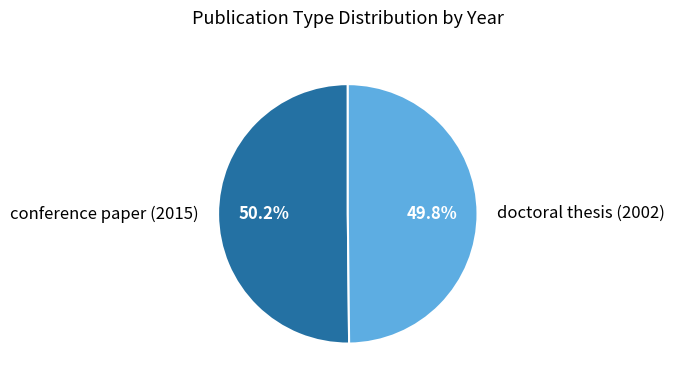

To the nearest percent, what is the average slice percentage?

50%